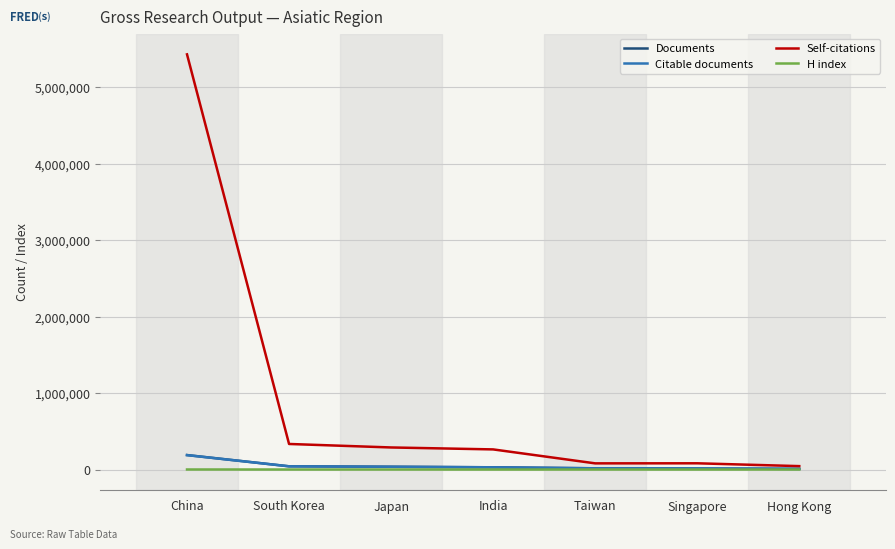

What position from the left is Hong Kong?

7